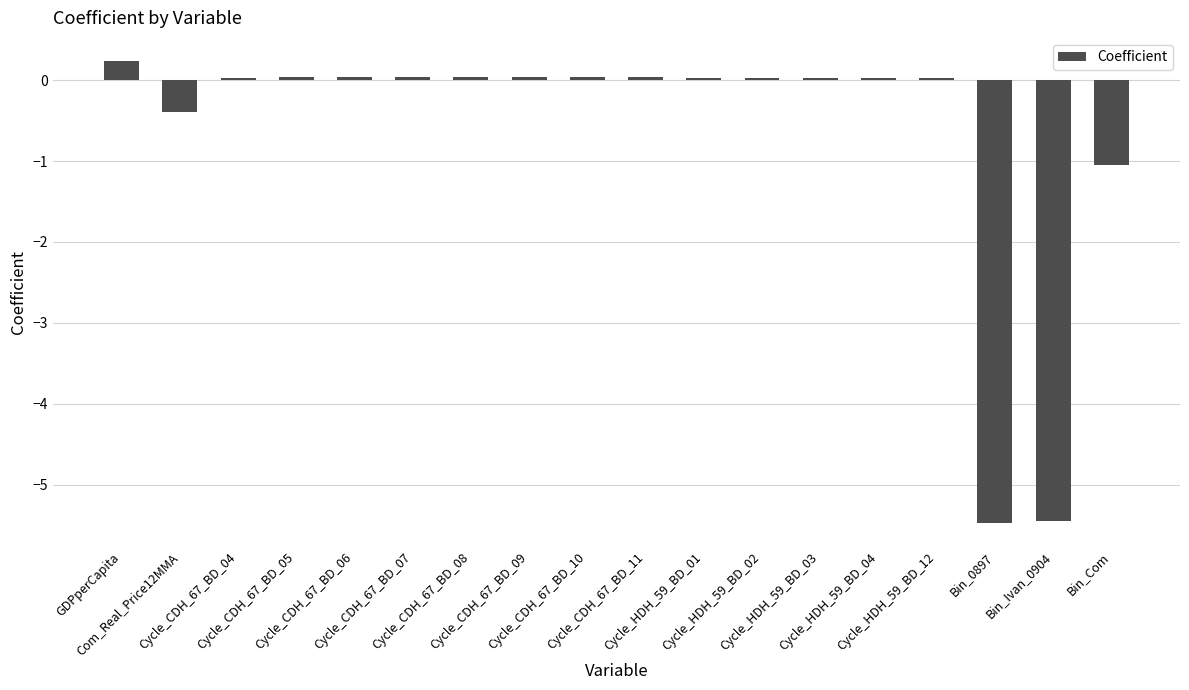

What is the difference between the maximum and second lowest values?

5.7